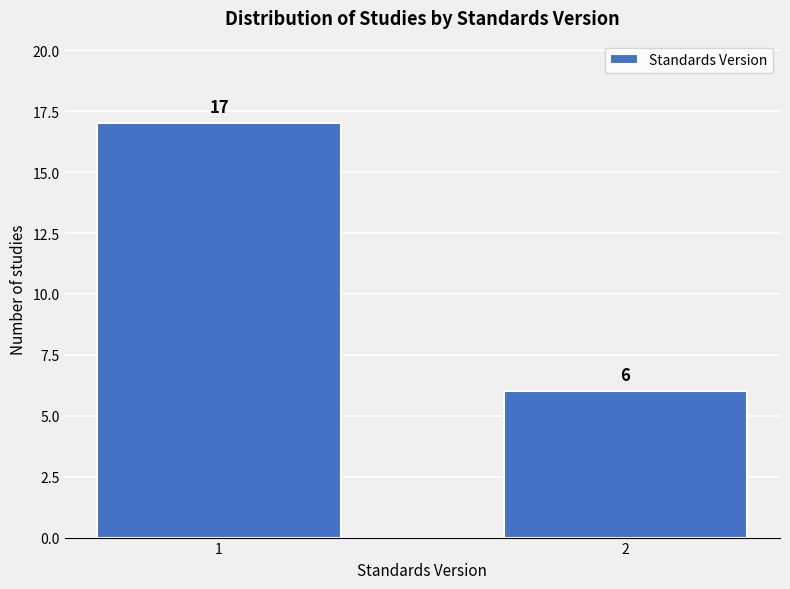

Reading left to right, transcribe all the data shown in this chart.

1=17	2=6